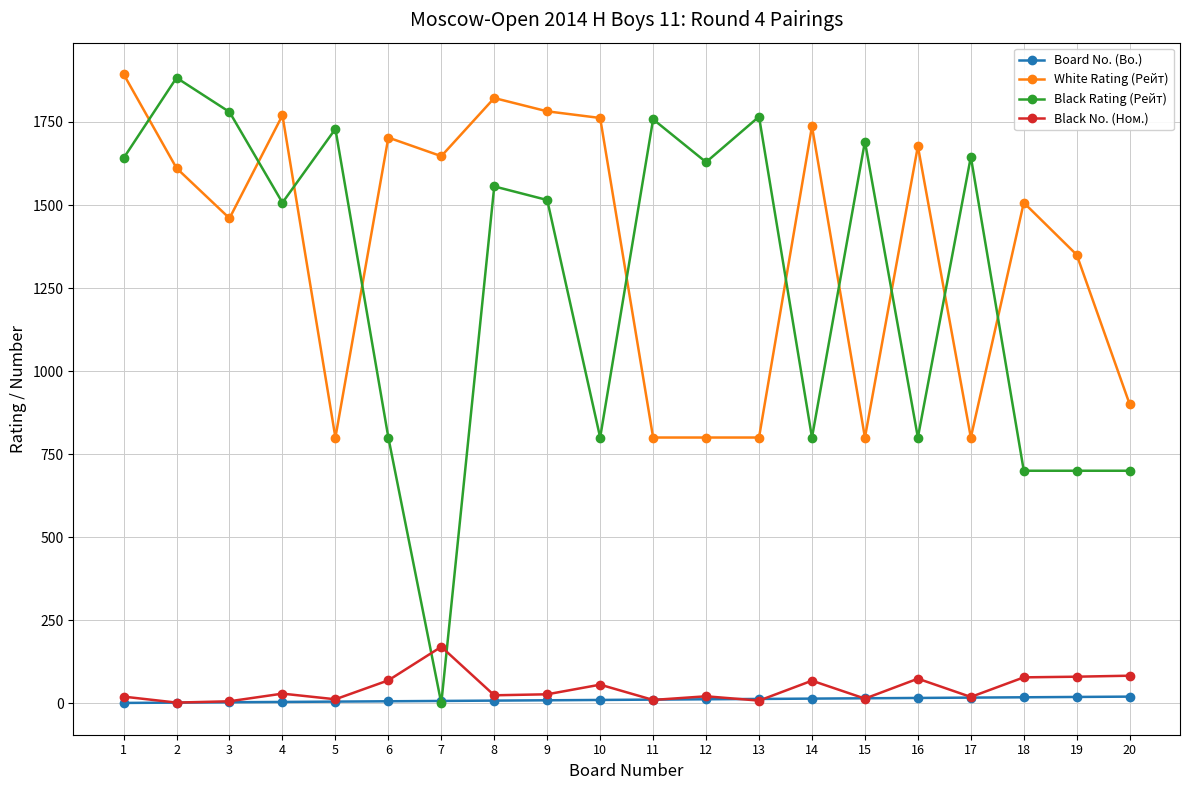

What is the total value across all series at 17?

2481